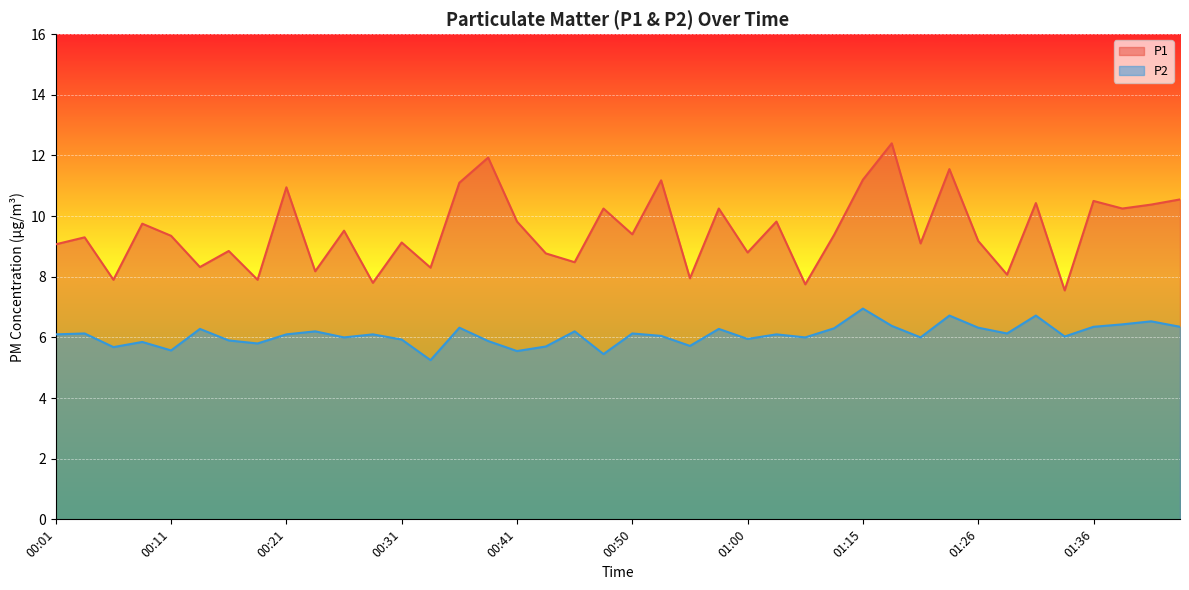

How many data points in P1 are less than 9?

14